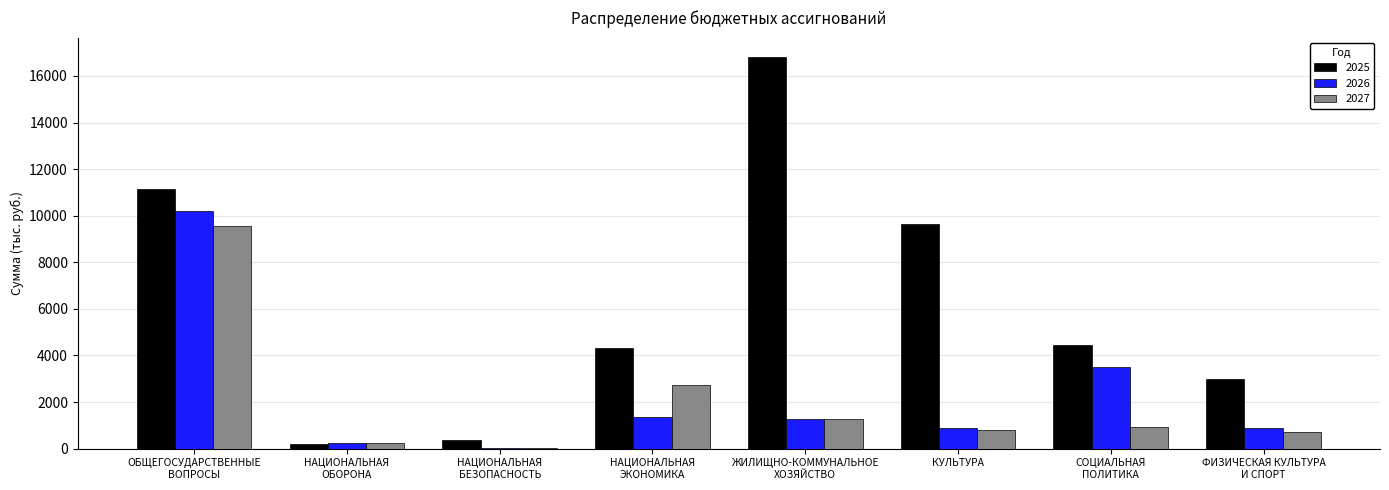

Is it true that 2025 equals 9632.8 at КУЛЬТУРА?

True